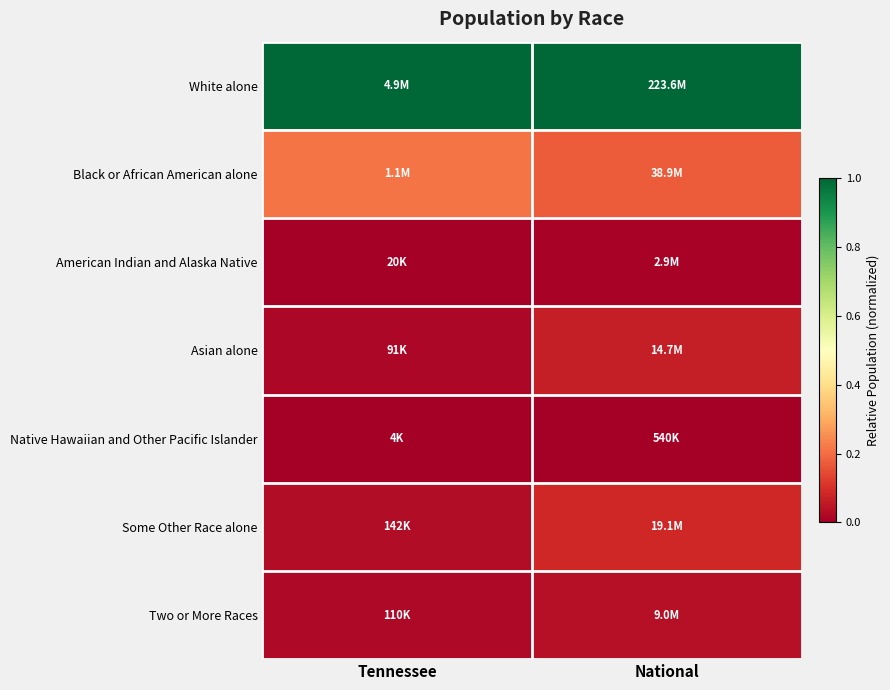

Rank the series at National from highest to lowest value.

White alone, Black or African American alone, Some Other Race alone, Asian alone, Two or More Races, American Indian and Alaska Native, Native Hawaiian and Other Pacific Islander